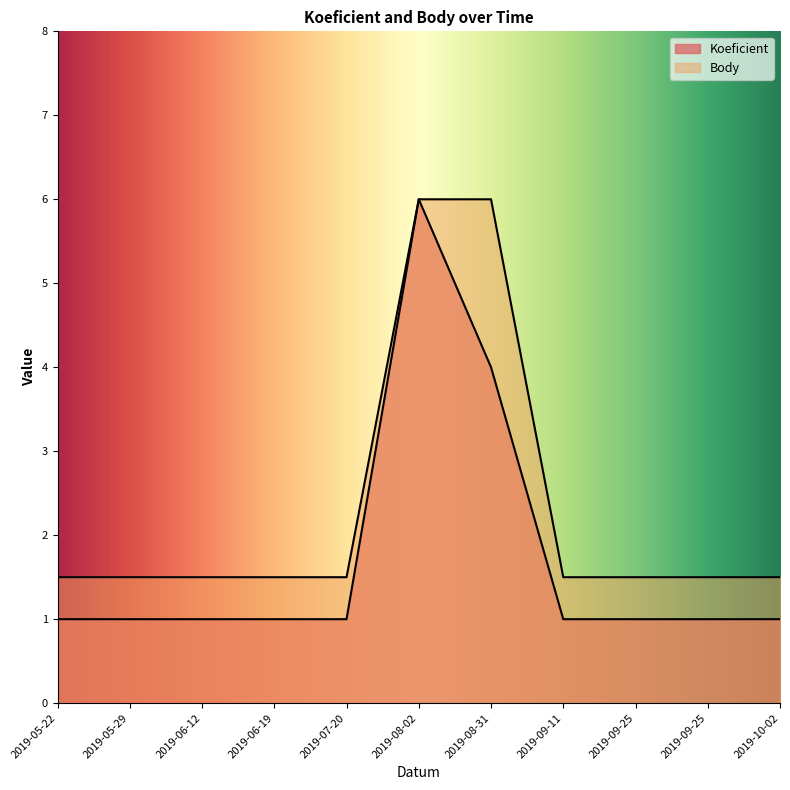

Does the chart have visible grid lines?

No